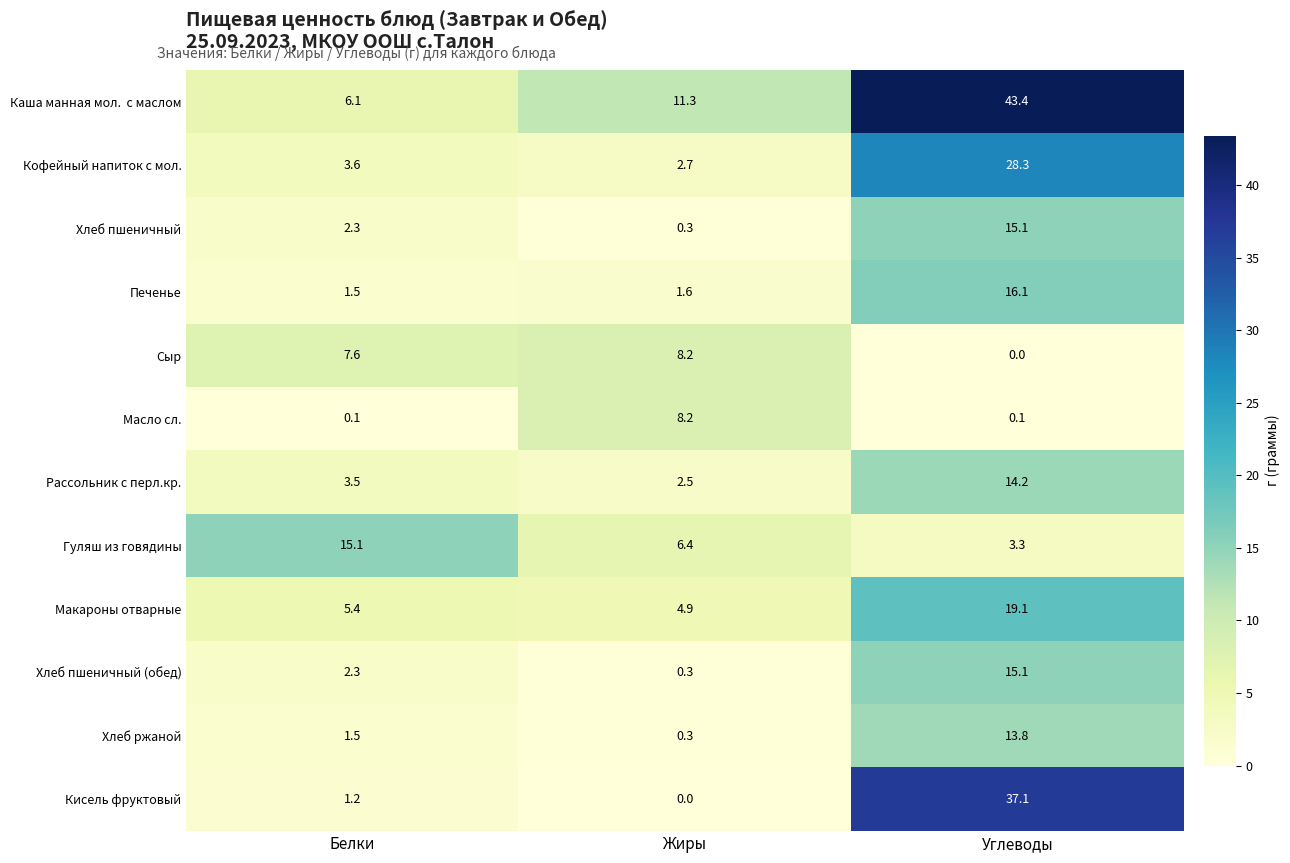

The Кисель фруктовый series shows 37.1 at Углеводы. True or false?

True